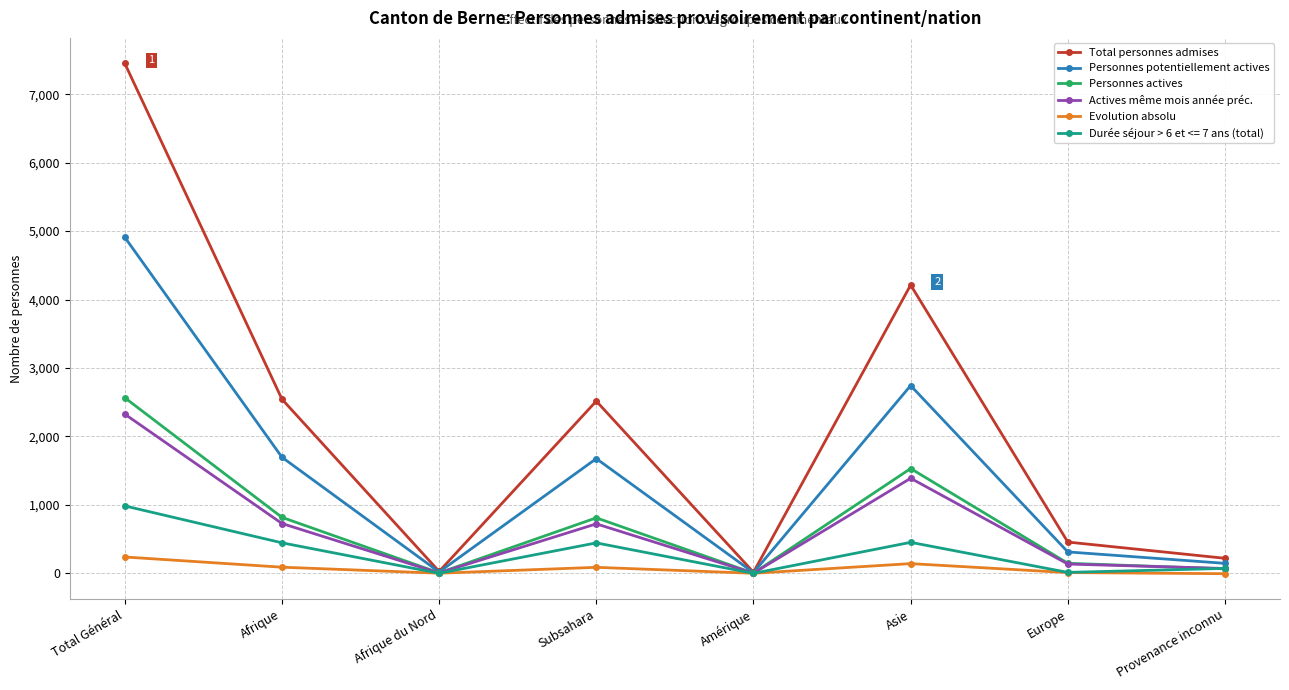

What are all the series names shown in the legend?

Total personnes admises, Personnes potentiellement actives, Personnes actives, Actives même mois année préc., Evolution absolu, Durée séjour > 6 et <= 7 ans (total)